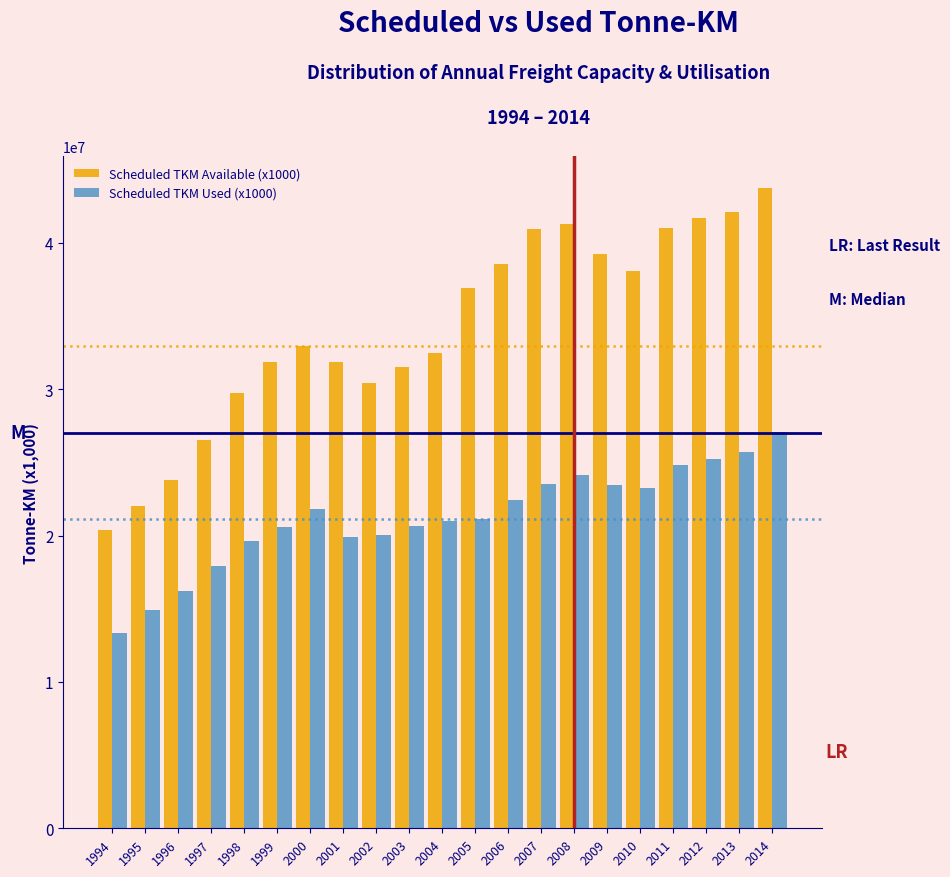

Rank the series by their maximum value, from highest to lowest.

Scheduled TKM Available (x1000), Scheduled TKM Used (x1000)